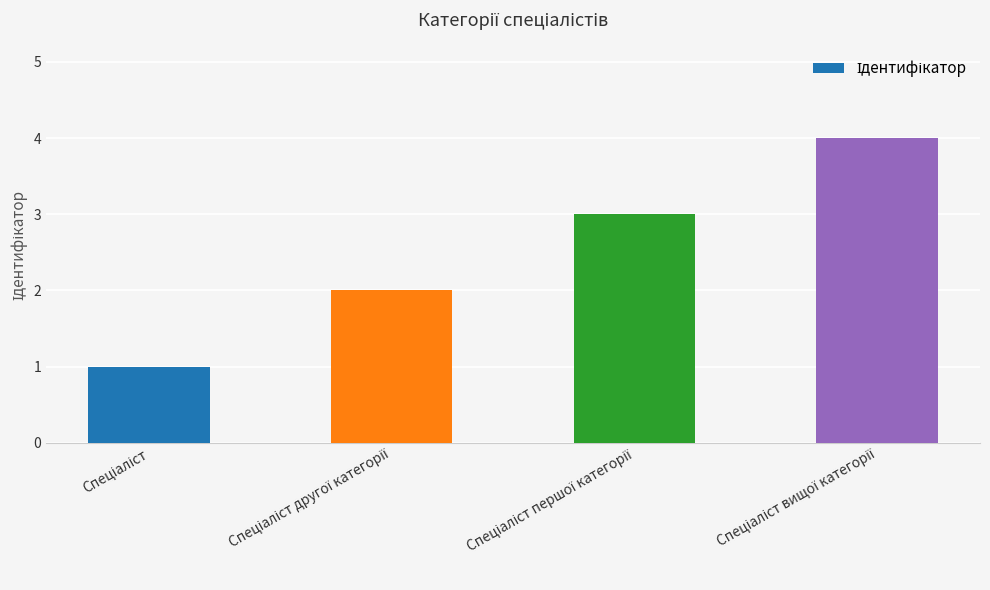

How many series are shown in this chart?

1